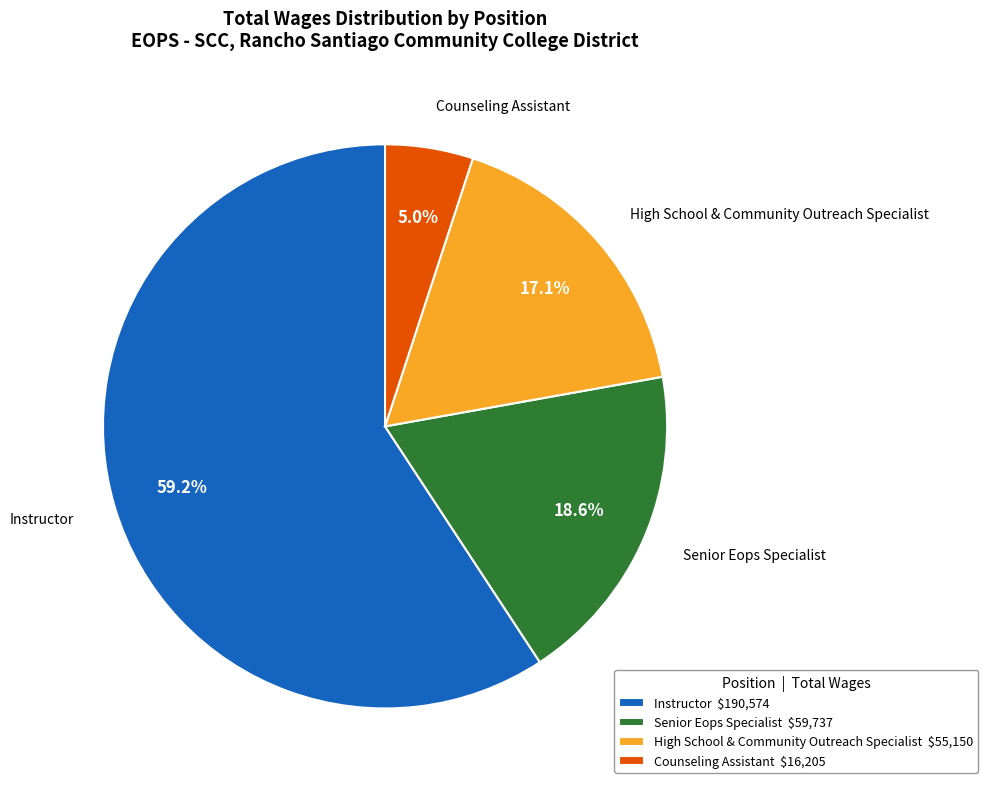

Rank the categories by value from highest to lowest.

Instructor, Senior Eops Specialist, High School & Community Outreach Specialist, Counseling Assistant